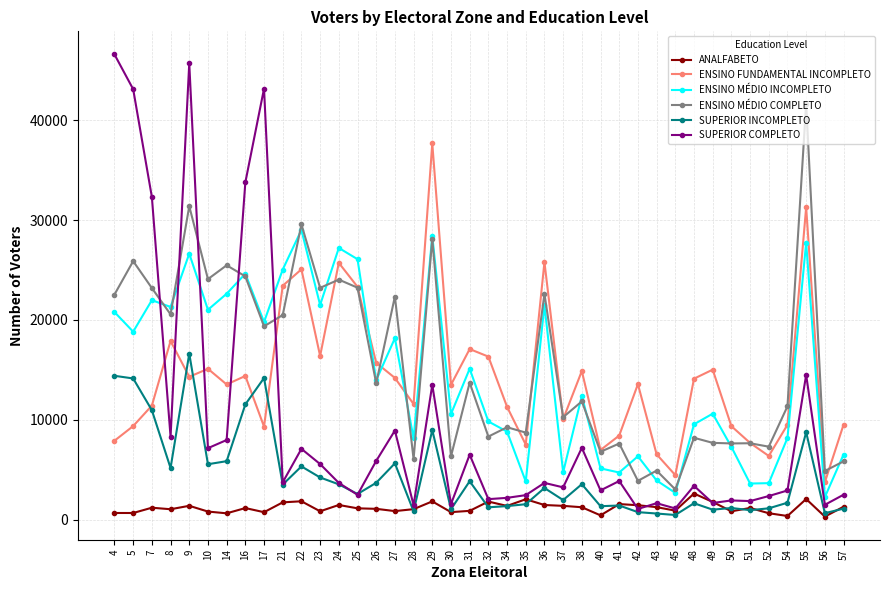

Which series has the largest total across all categories?

ENSINO MÉDIO COMPLETO